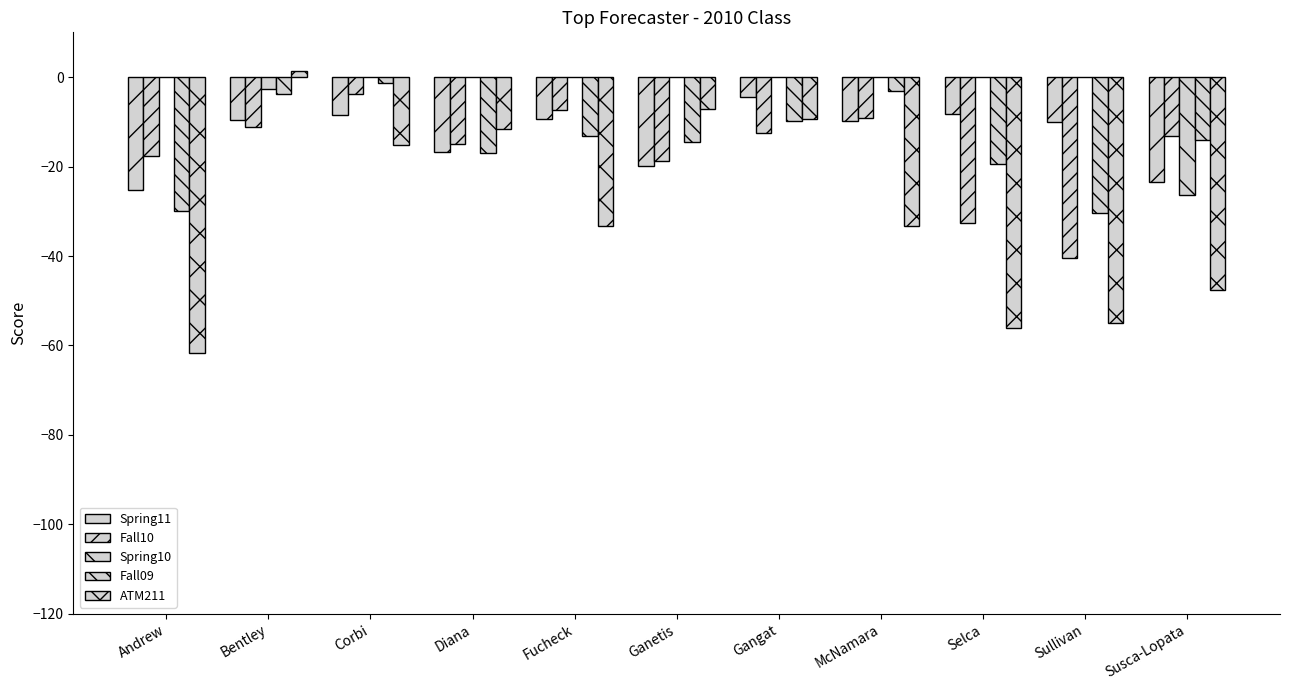

How many data points in Fall09 are above -14?

5